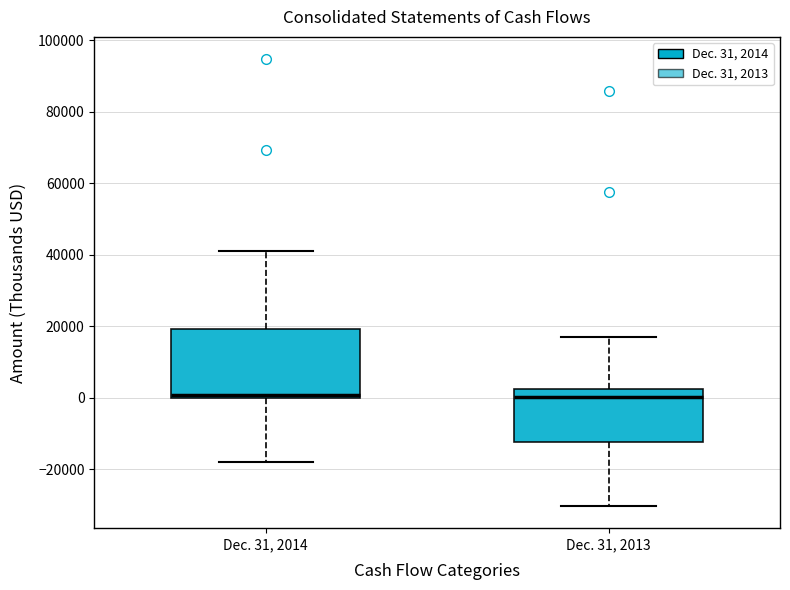

Comparing the boxes themselves (not the whiskers), which one is the tallest?

Dec. 31, 2014